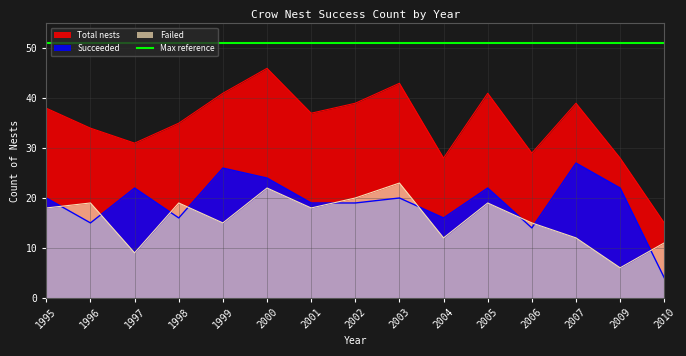

How many values in the failed series exceed 18?

6